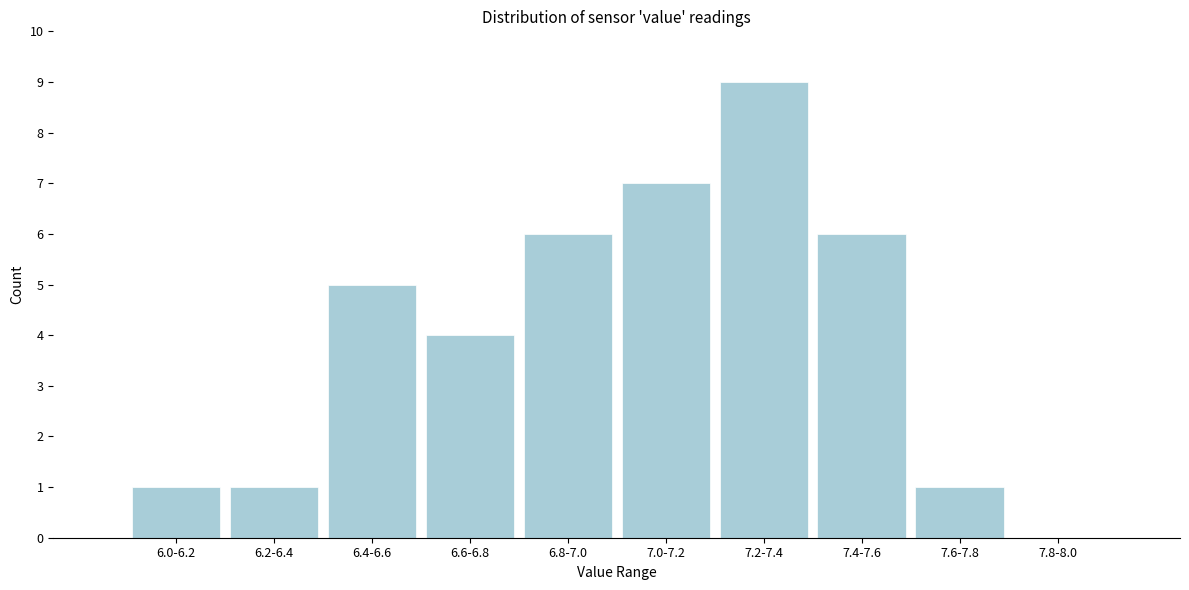

Reading right to left, transcribe all the data shown in this chart.

7.8-8.0=0	7.6-7.8=1	7.4-7.6=6	7.2-7.4=9	7.0-7.2=7	6.8-7.0=6	6.6-6.8=4	6.4-6.6=5	6.2-6.4=1	6.0-6.2=1